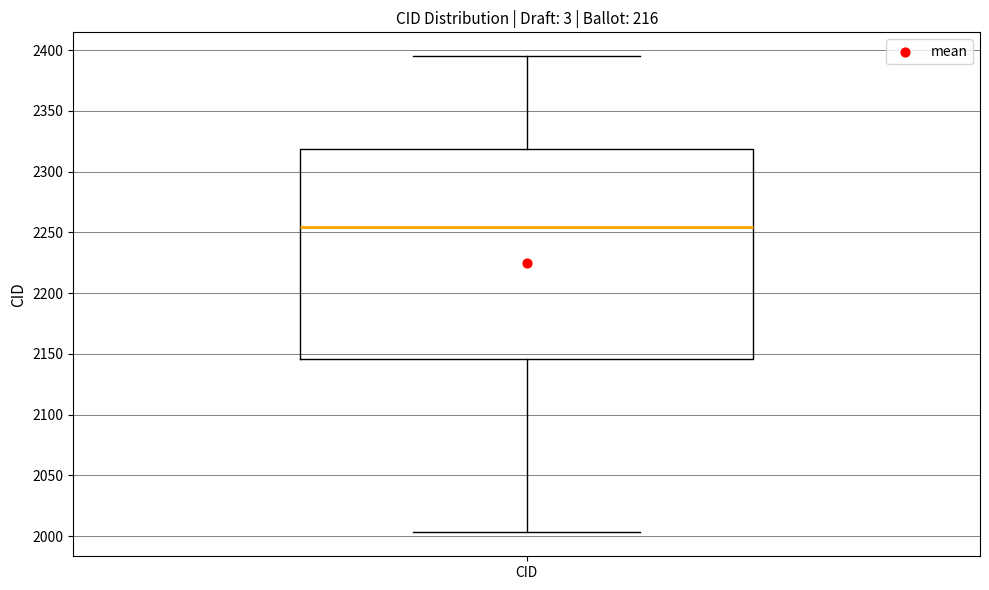

Transcribe this box plot: give where the median line is, the range the box spans, and where the two whiskers end, as read against the y-axis. The values are not printed on the chart, so give them approximately, as read against the axis.

median 2255, box 2145 to 2320, whiskers 2005 to 2395